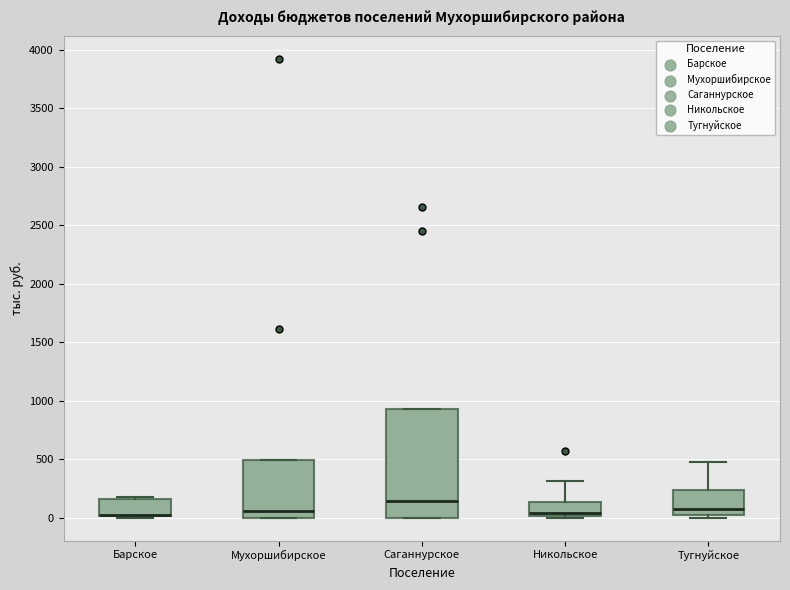

Which box is the tallest, from its lower edge to its upper edge?

Саганнурское